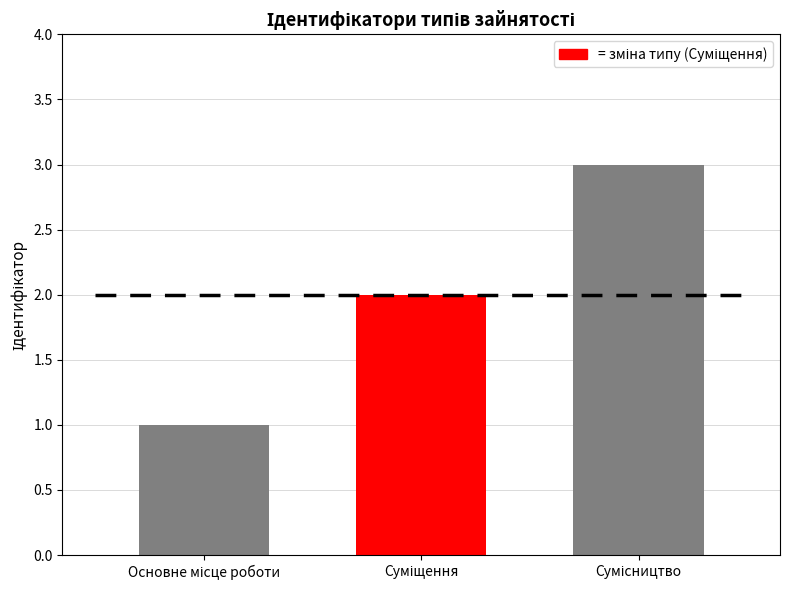

What is the greatest value displayed?

3